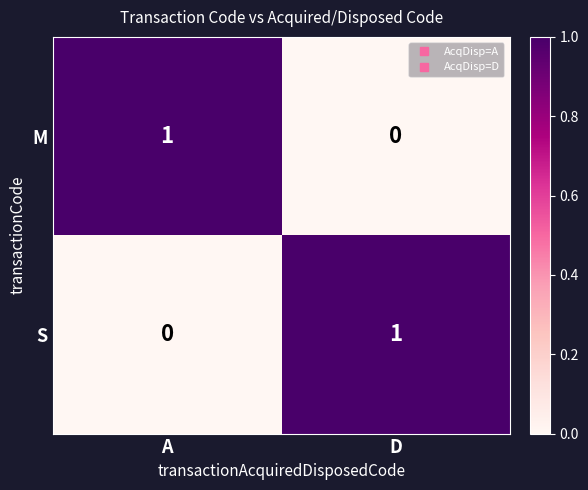

At which label does M reach its peak?

A